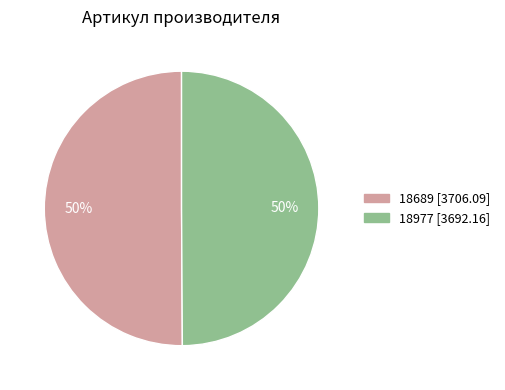

What is the ratio of the value at 18977 to the value at 18689?

1.0